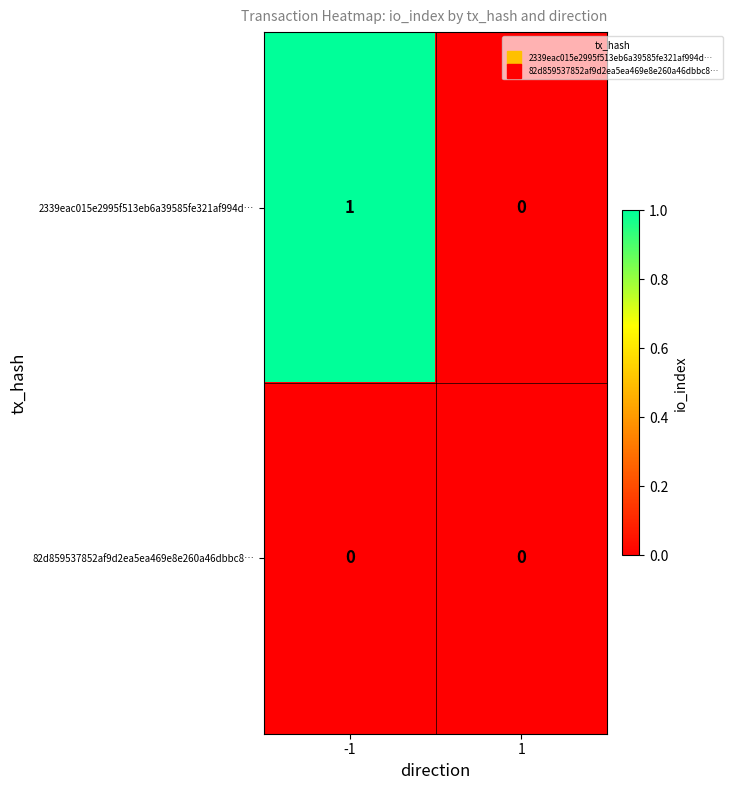

Which series changed the most between -1 and 1?

2339eac015e2995f513eb6a39585fe321af994d…